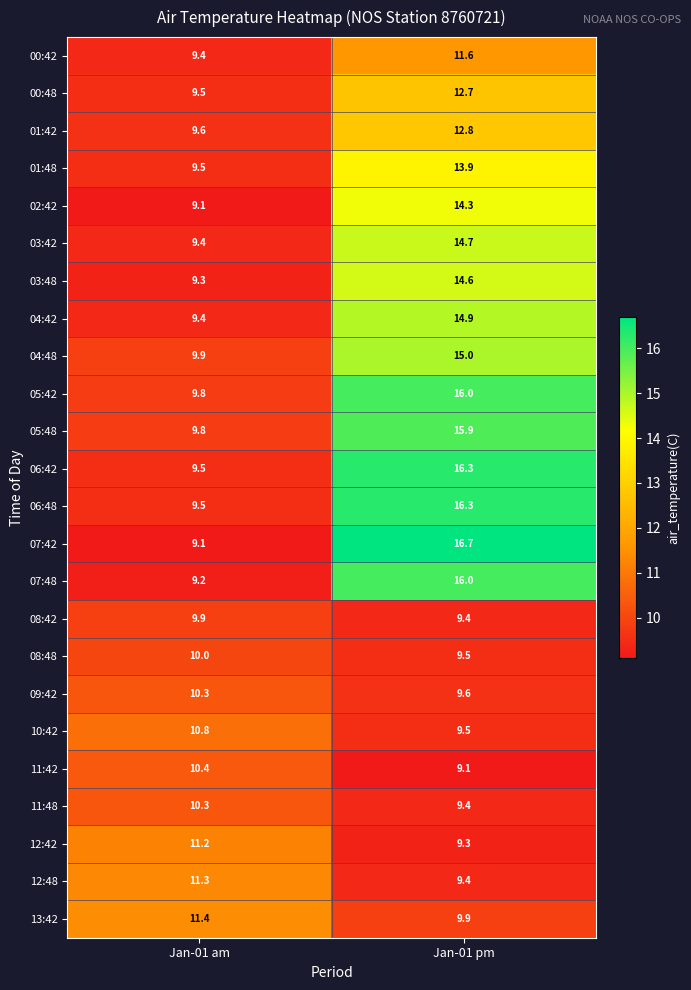

Between Jan-01 am and Jan-01 pm, which series saw the biggest shift?

07:42